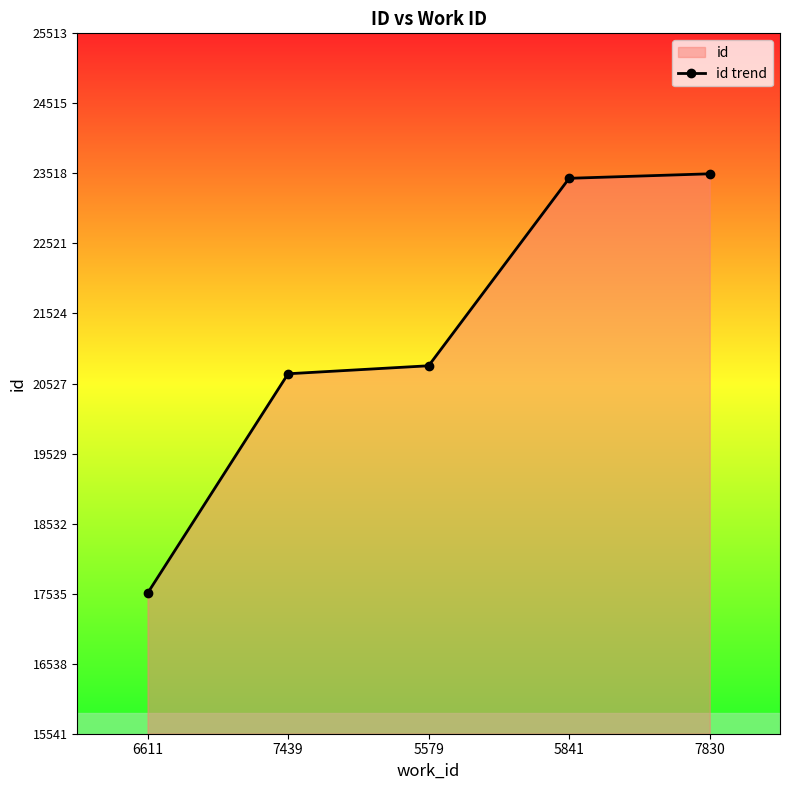

Reading left to right, extract all data points from this chart.

17541	20666	20780	23449	23513